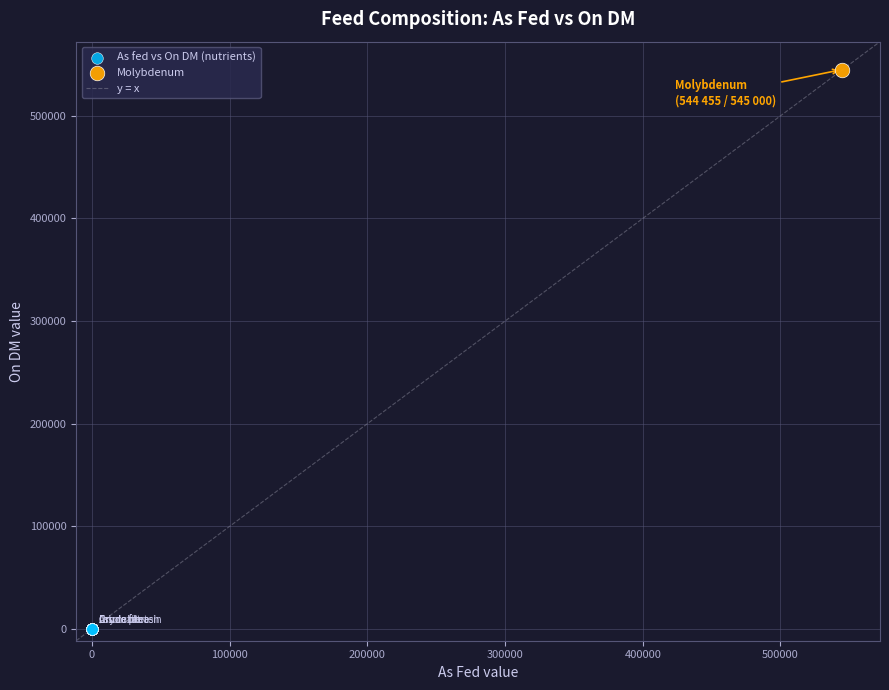

Which series contains the lowest Y value?

As fed vs On DM (nutrients)